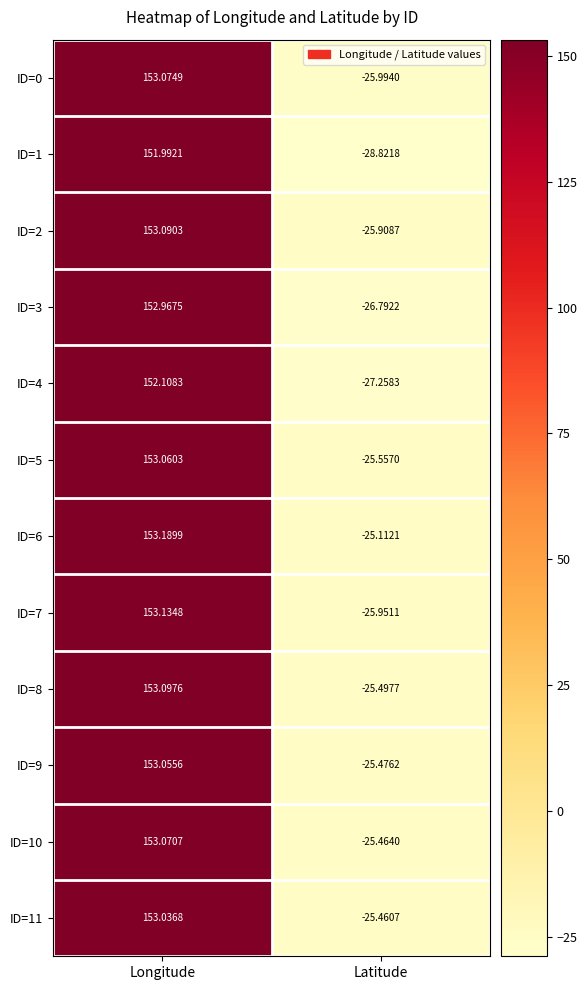

Rank the series by their maximum value, from lowest to highest.

ID=1, ID=4, ID=3, ID=11, ID=9, ID=5, ID=10, ID=0, ID=2, ID=8, ID=7, ID=6